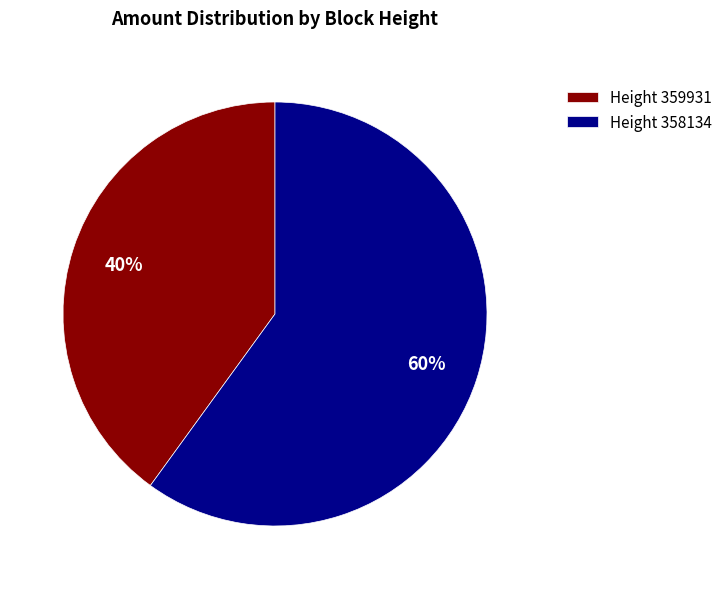

Which category has the smallest portion of the pie?

Height 359931